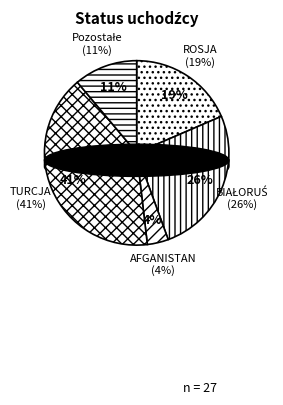

Is AFGANISTAN the majority of the pie?

No